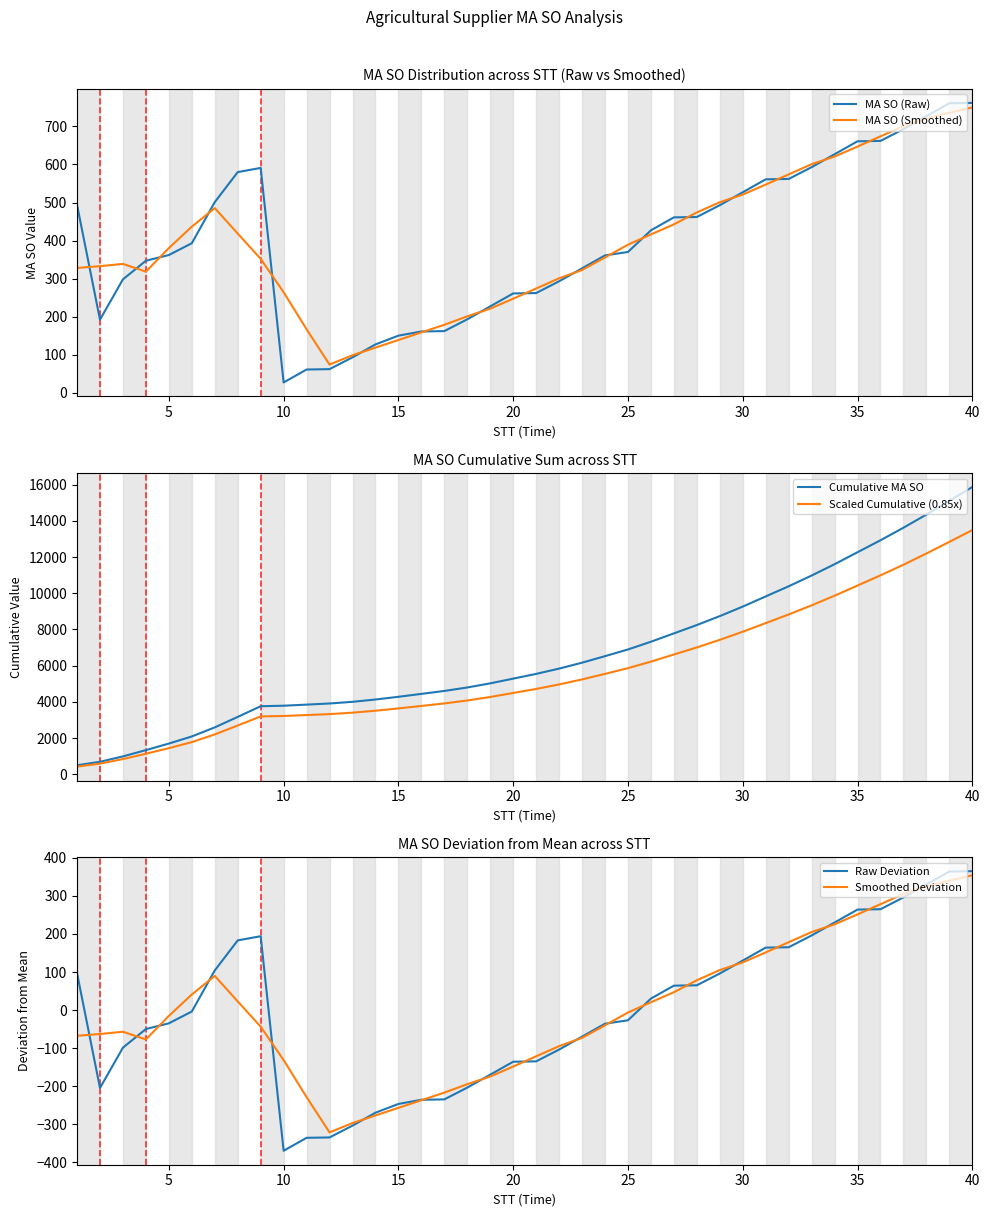

True or false: MA SO (Raw) and MA SO (Smoothed) cross at least once.

True